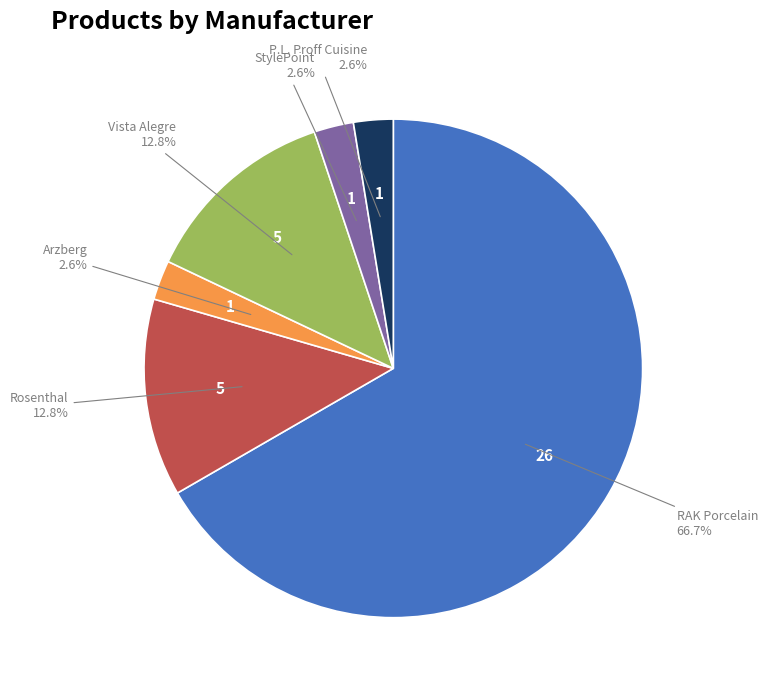

Is there any slice that represents more than half of the pie?

Yes